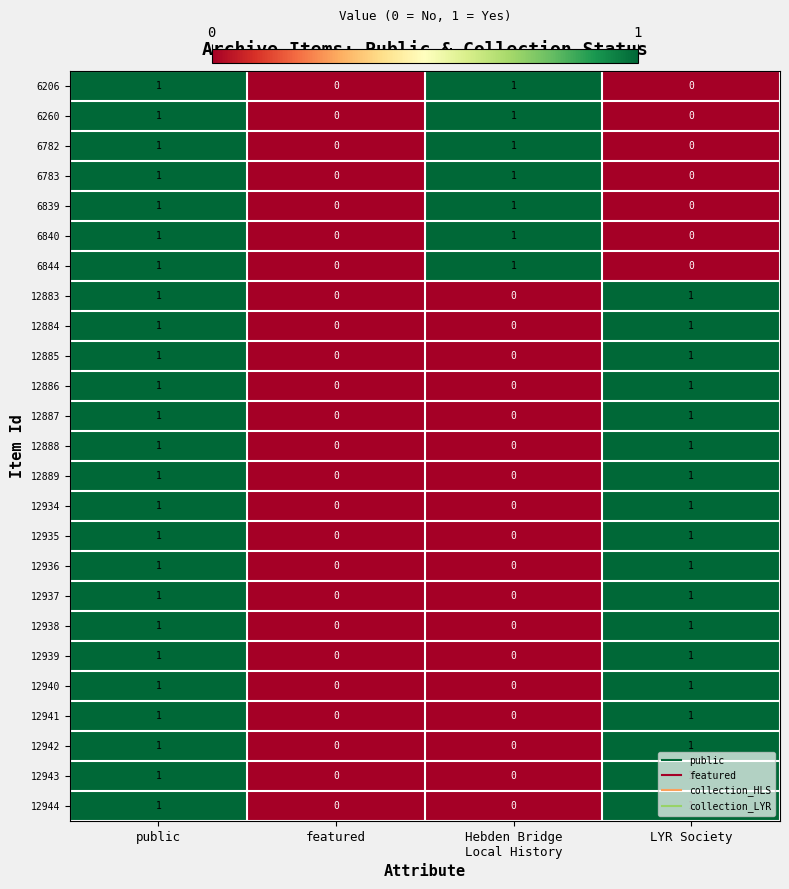

The 6844 series shows 0 at LYR Society. True or false?

True